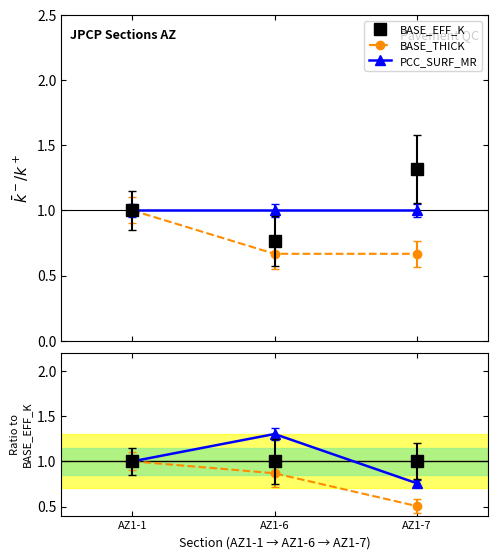

What is the sum of the BASE_THICK values at AZ1-7 and AZ1-6?

1.4